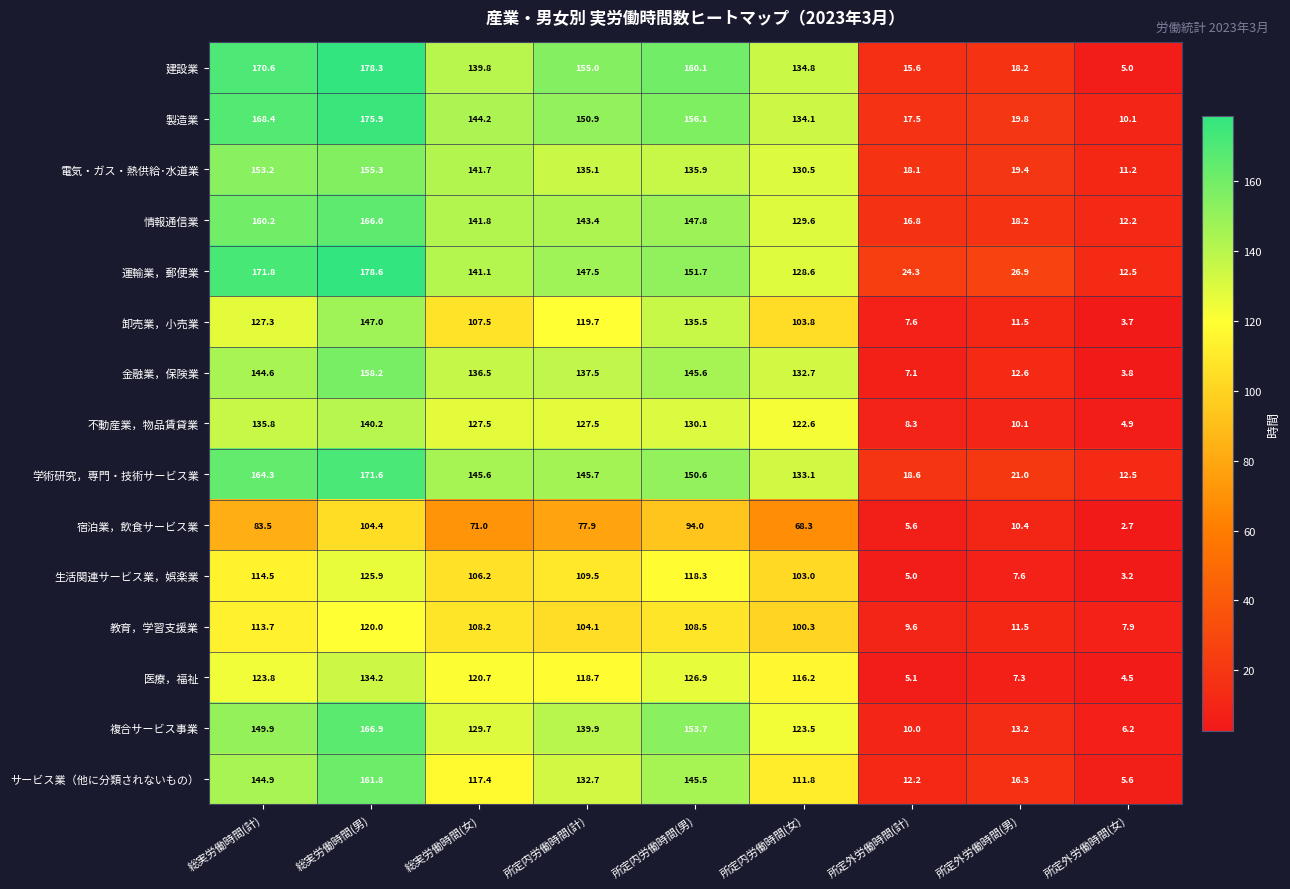

Which series has the largest total across all categories?

運輸業，郵便業